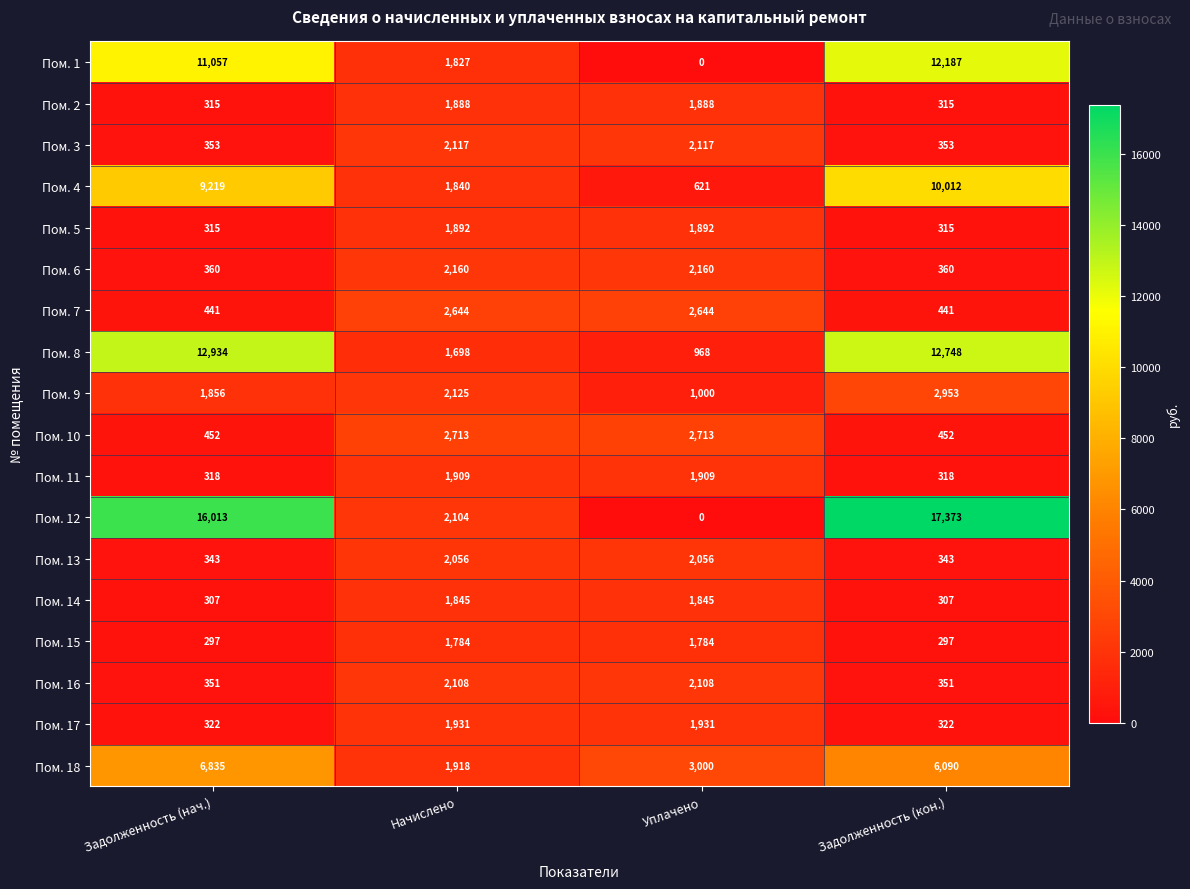

At which category is the sum across all series the highest?

Задолженность (кон.)